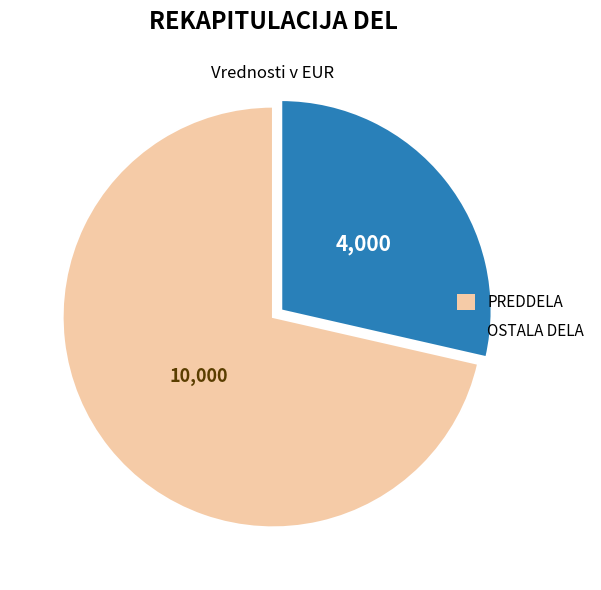

Does any single category account for the majority?

Yes